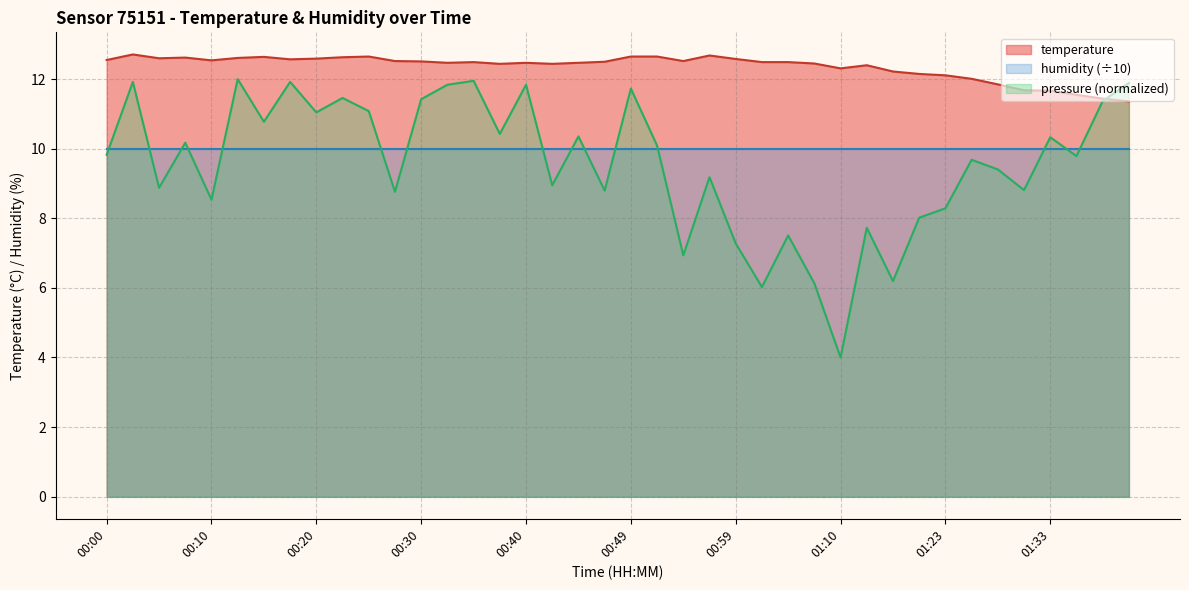

Reading right to left, list all the values displayed in this chart.

11.4	11.4	11.6	11.7	11.7	11.8	12.0	12.1	12.2	12.2	12.4	12.3	12.4	12.5	12.5	12.6	12.7	12.5	12.7	12.7	12.5	12.5	12.4	12.5	12.4	12.5	12.5	12.5	12.5	12.7	12.6	12.6	12.6	12.6	12.6	12.5	12.6	12.6	12.7	12.6